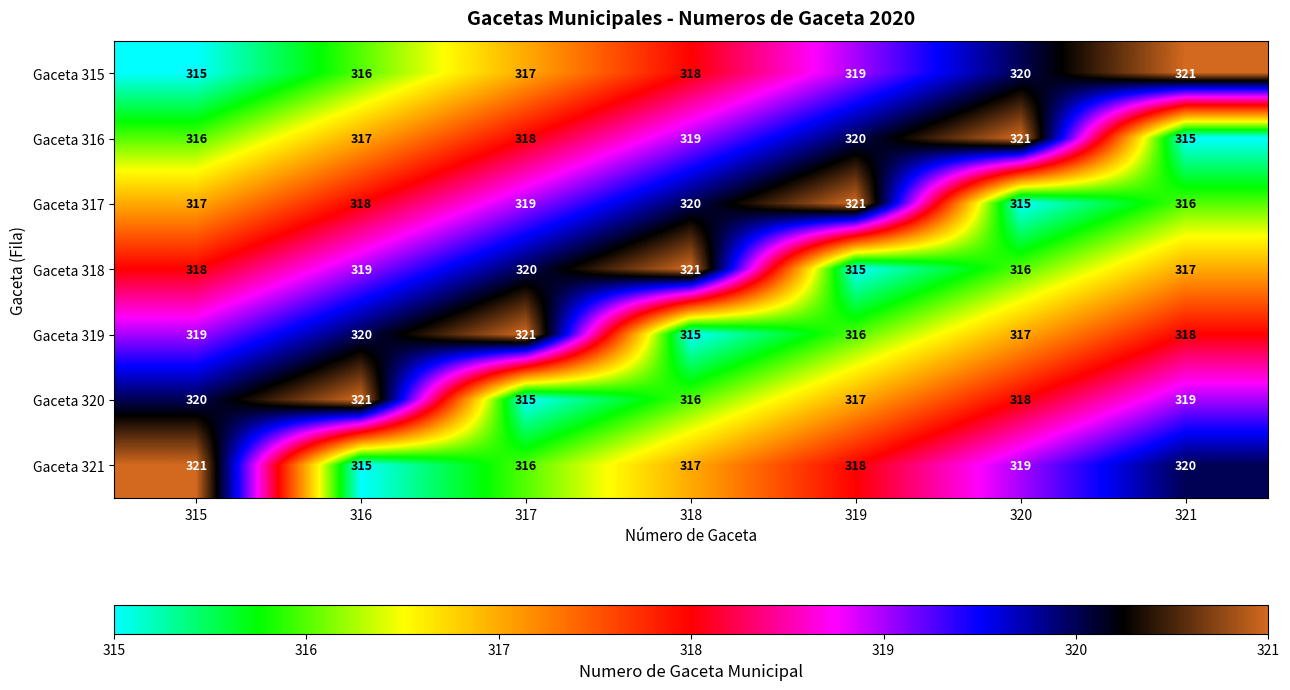

What is the total value across all series at 321?

2226